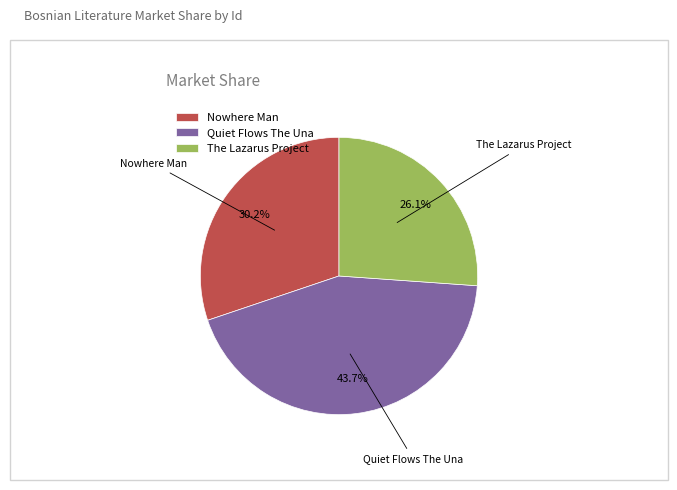

To the nearest percent, what is the combined percentage of The Lazarus Project and Quiet Flows The Una?

70%